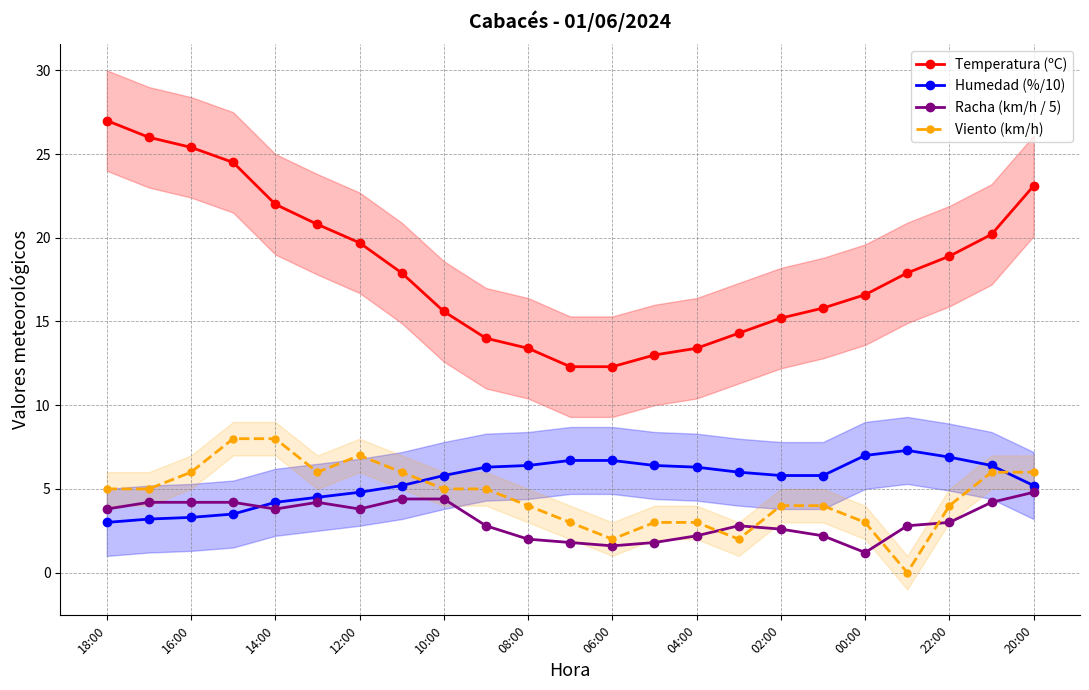

True or false: Temperatura (ºC) has more than 0 interior local peaks.

False